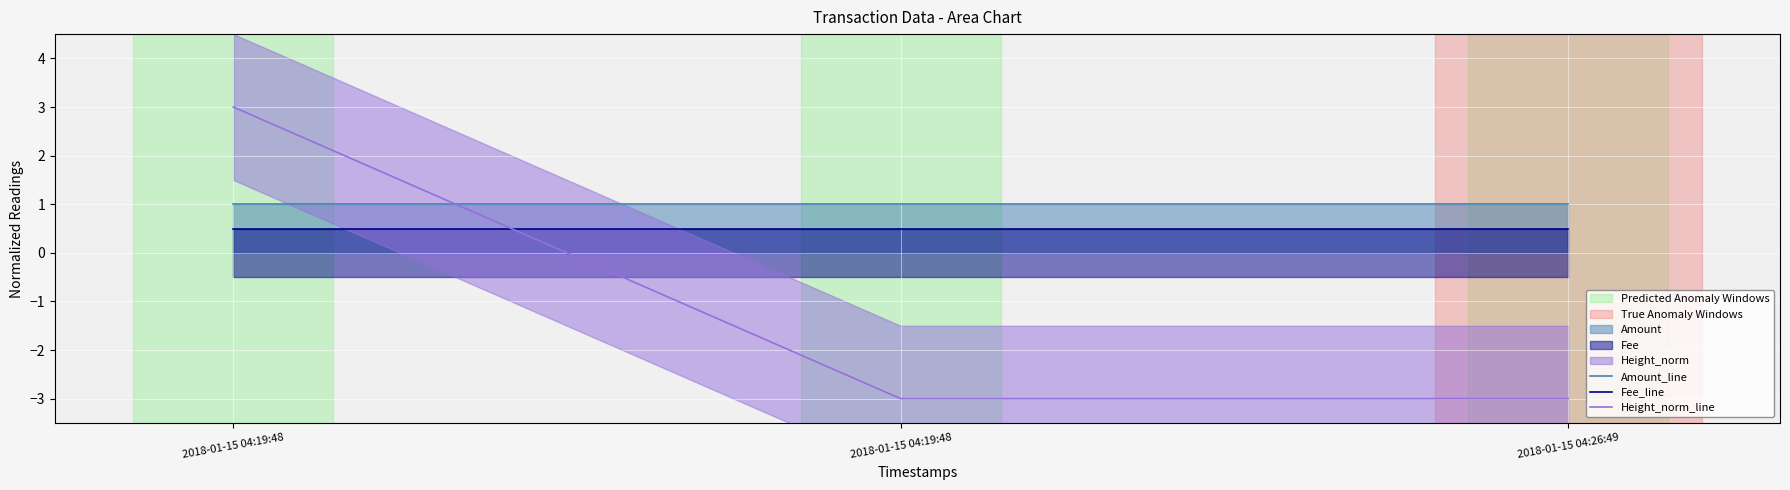

What is the label of the 2nd point from the right?

2018-01-15 04:19:48